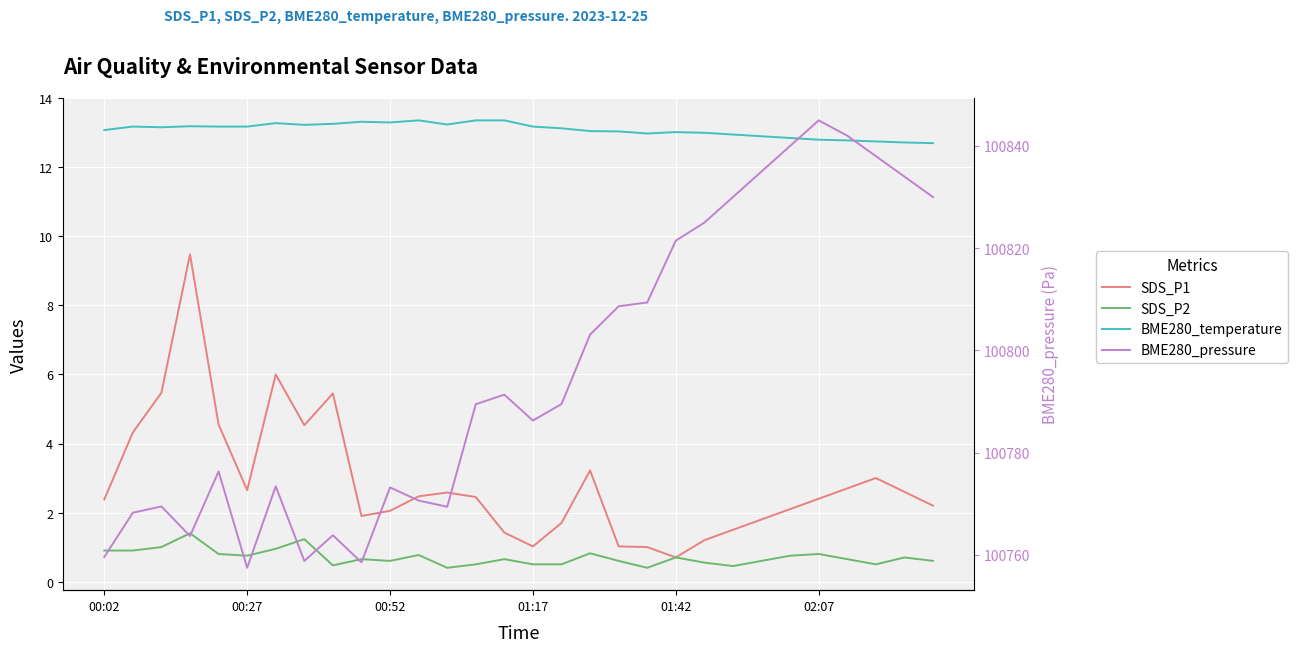

What is the highest value of the SDS_P2 series?

1.4